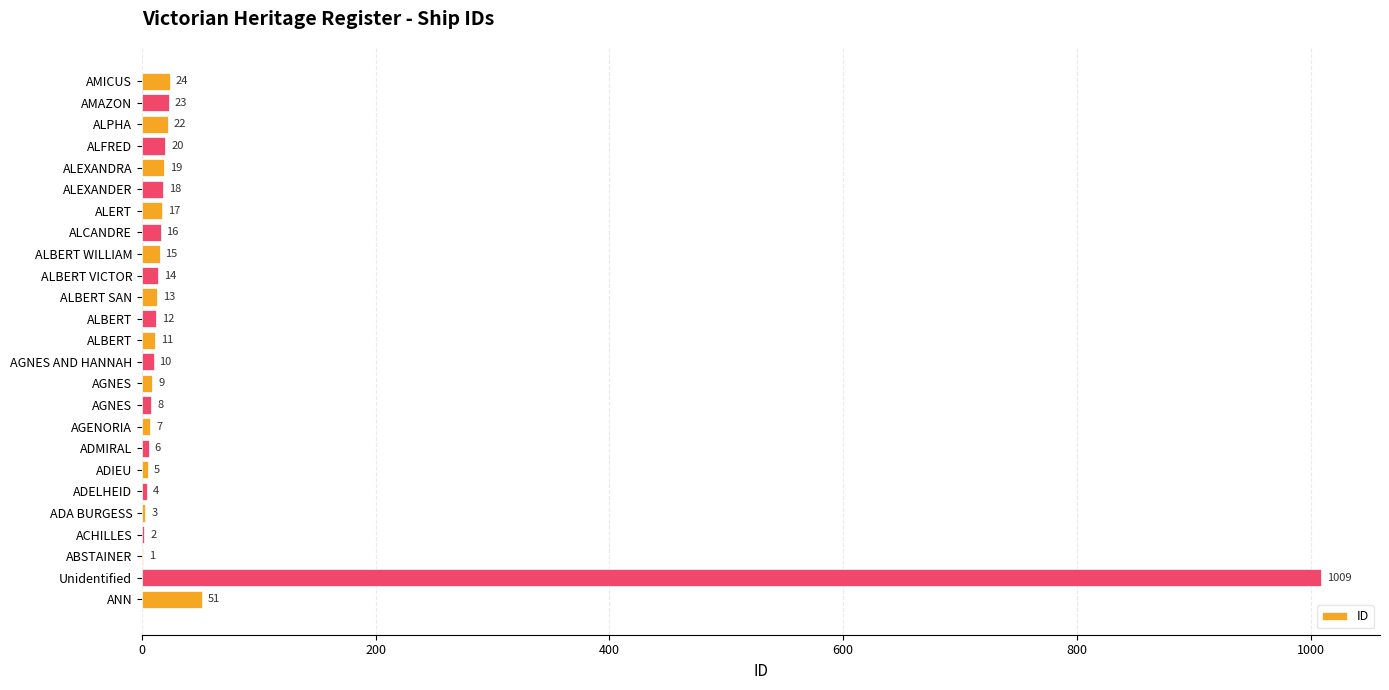

How many series are shown in this chart?

1